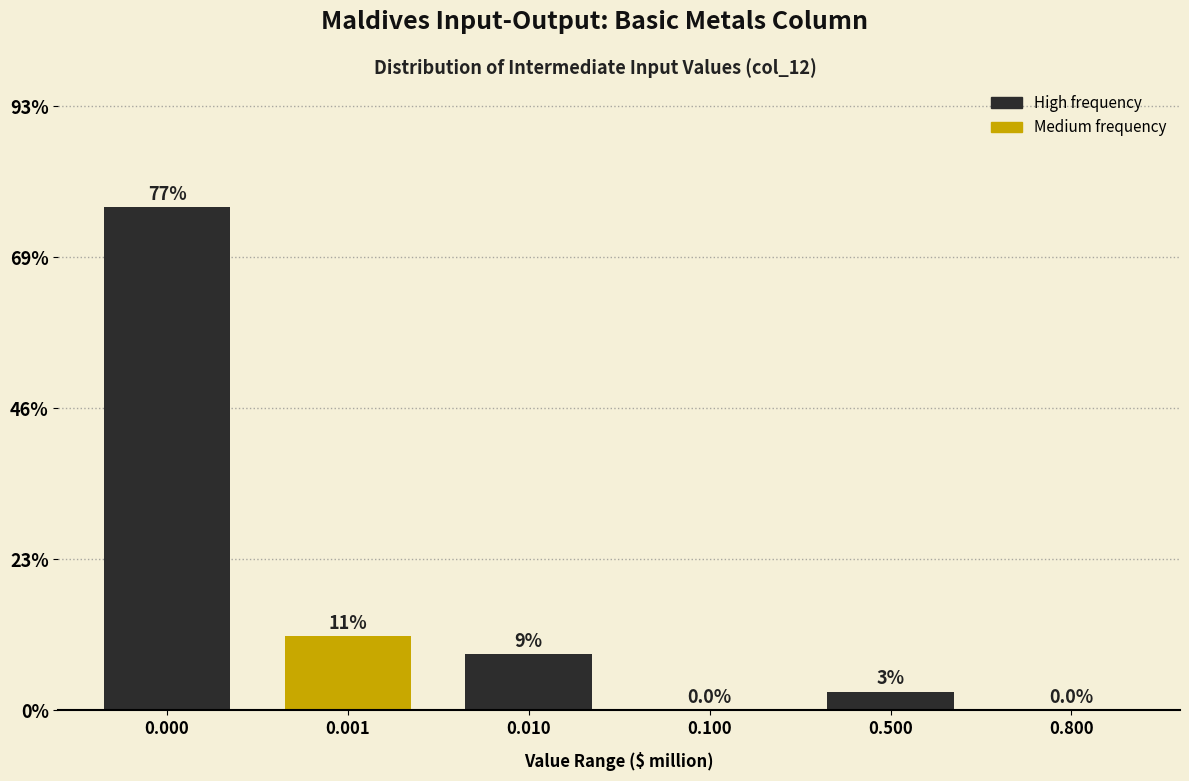

The chart shows a value of 77.1 at 0.000. True or false?

True